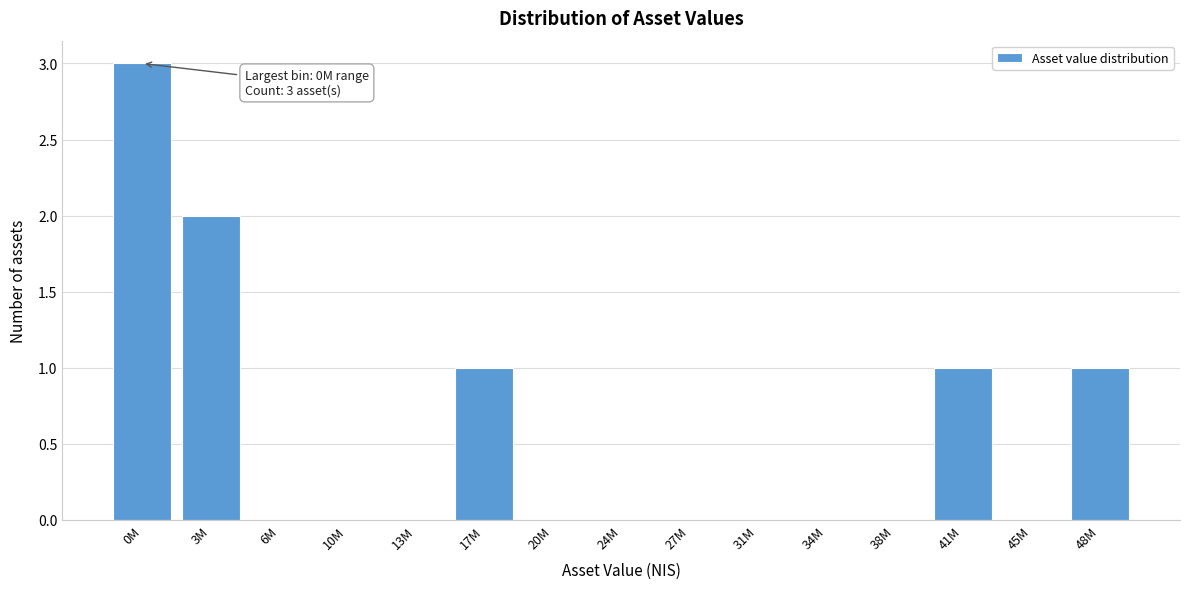

Reading left to right, what are all the values shown in this chart?

0M=3	3M=2	6M=0	10M=0	13M=0	17M=1	20M=0	24M=0	27M=0	31M=0	34M=0	38M=0	41M=1	45M=0	48M=1